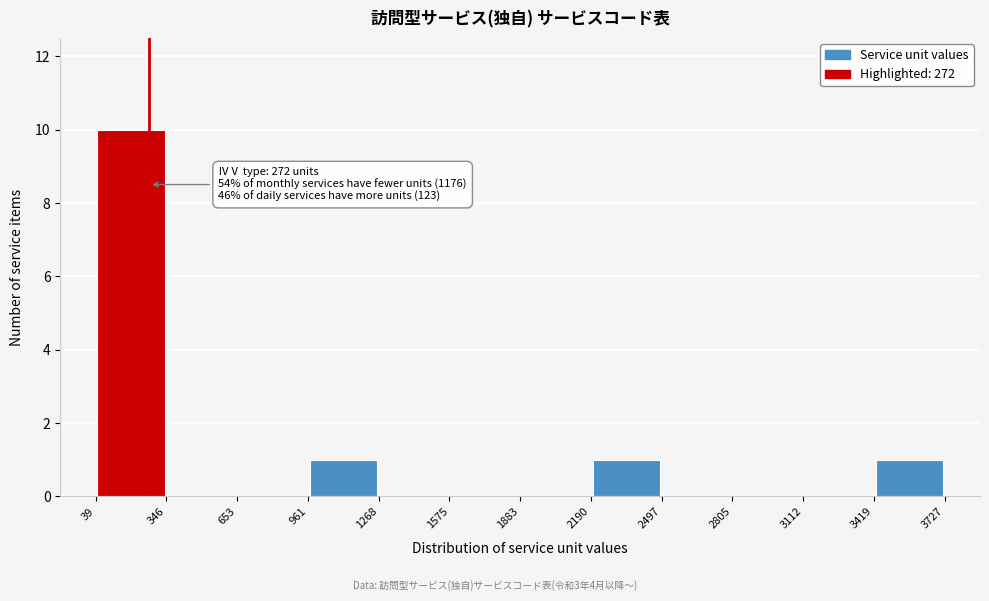

Which range on the x-axis has the tallest bar?

39 to 346